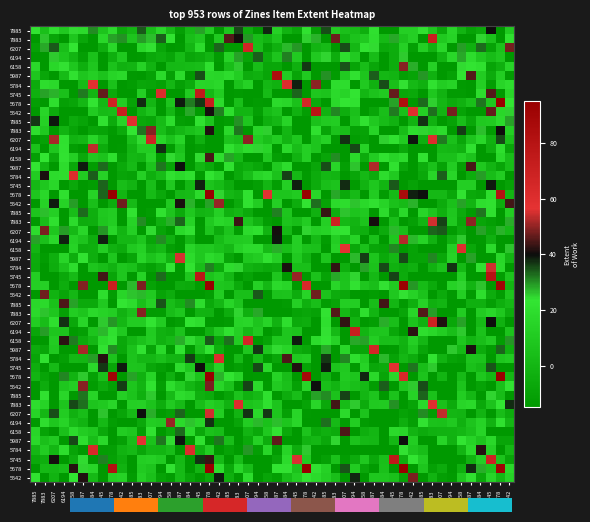

At which category is the sum across all series the highest?

5678